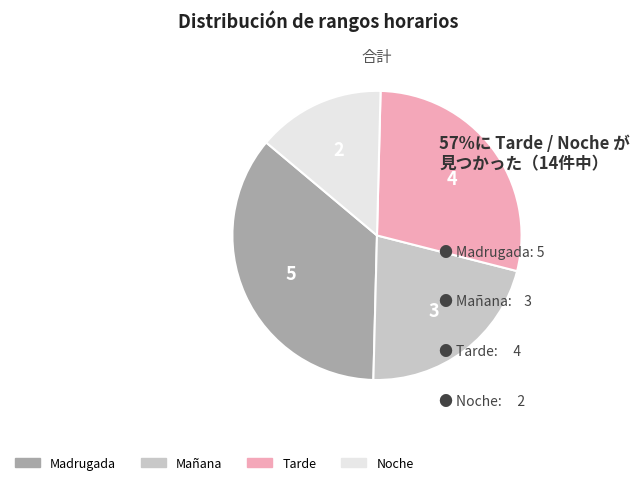

How many segments does this pie chart have?

4